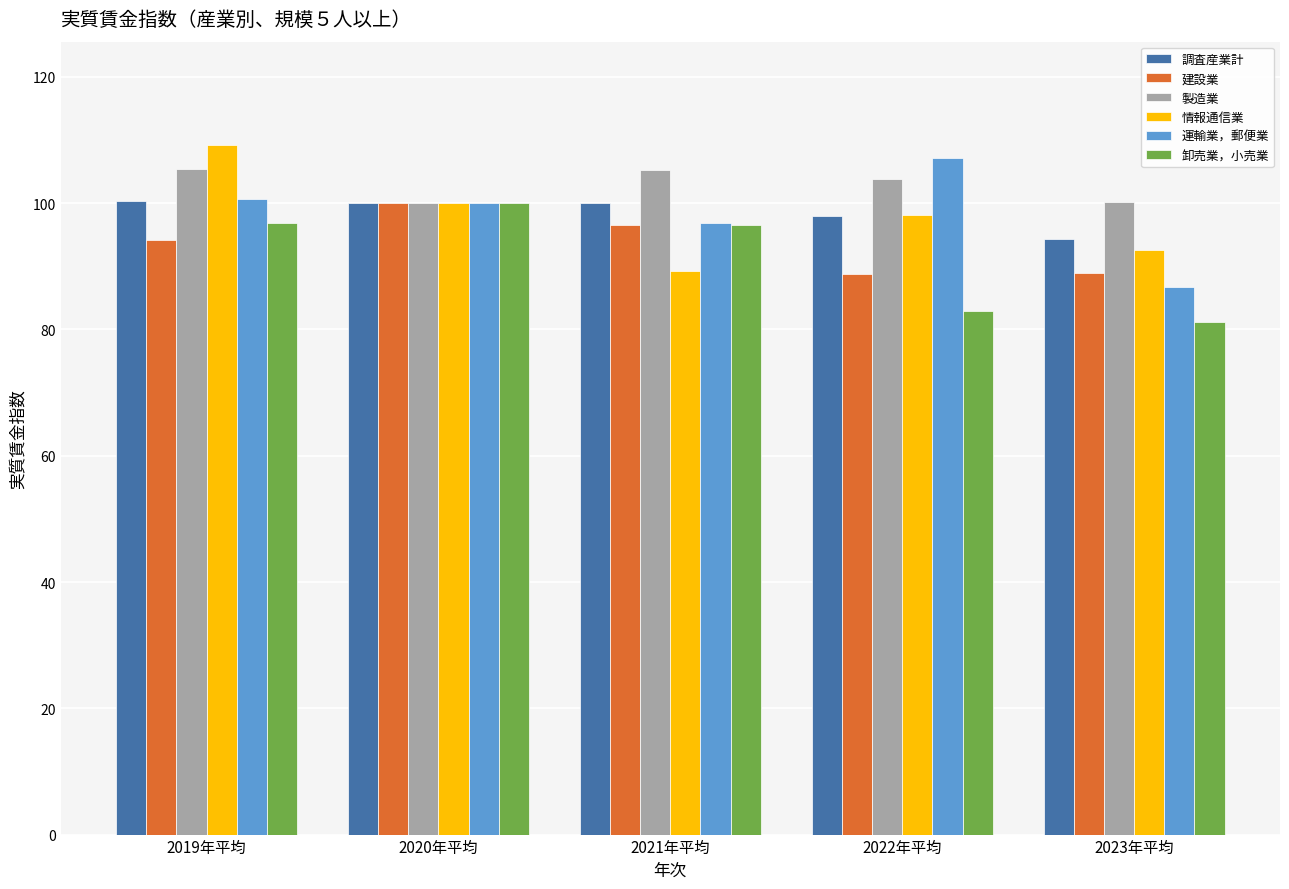

What is the difference between the highest and lowest values at 2019年平均?

15.1